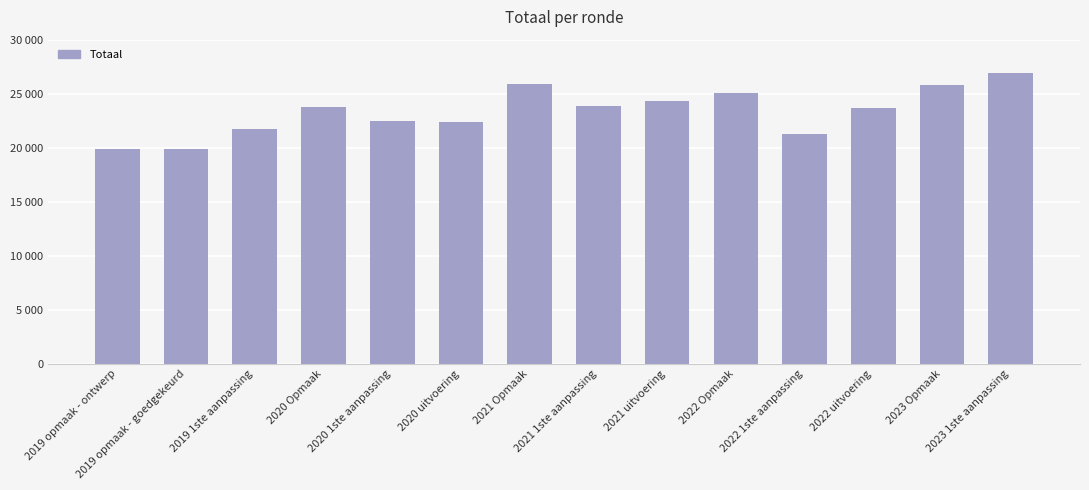

Does the chart contain any negative values?

No